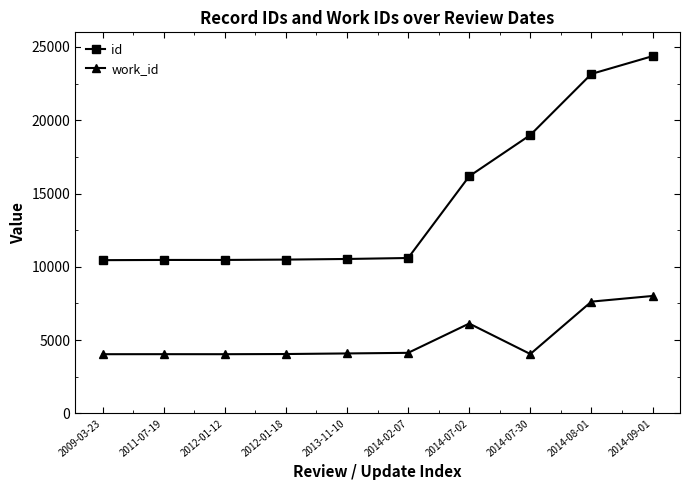

List the series in order of their overall mean, highest first.

id, work_id